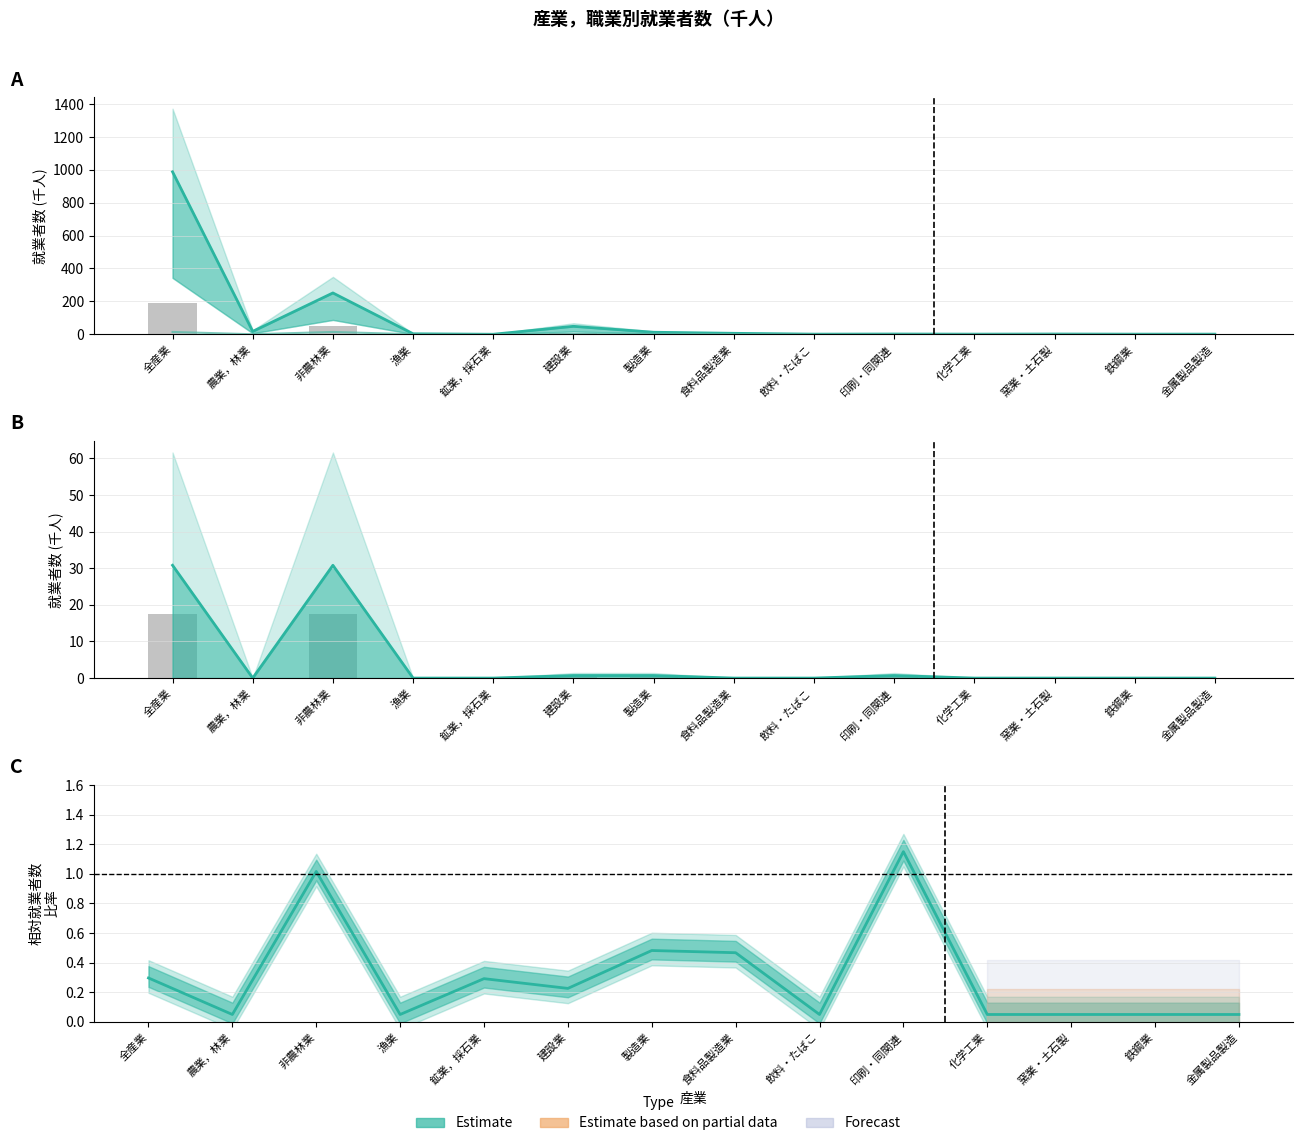

How many groups of bars are there?

14